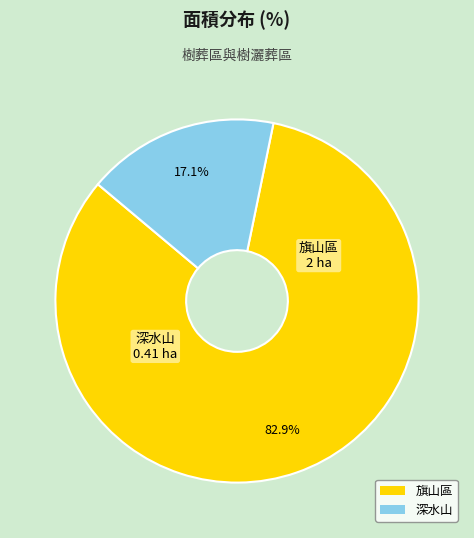

Is it true that 深水山 is 17% of the pie?

True